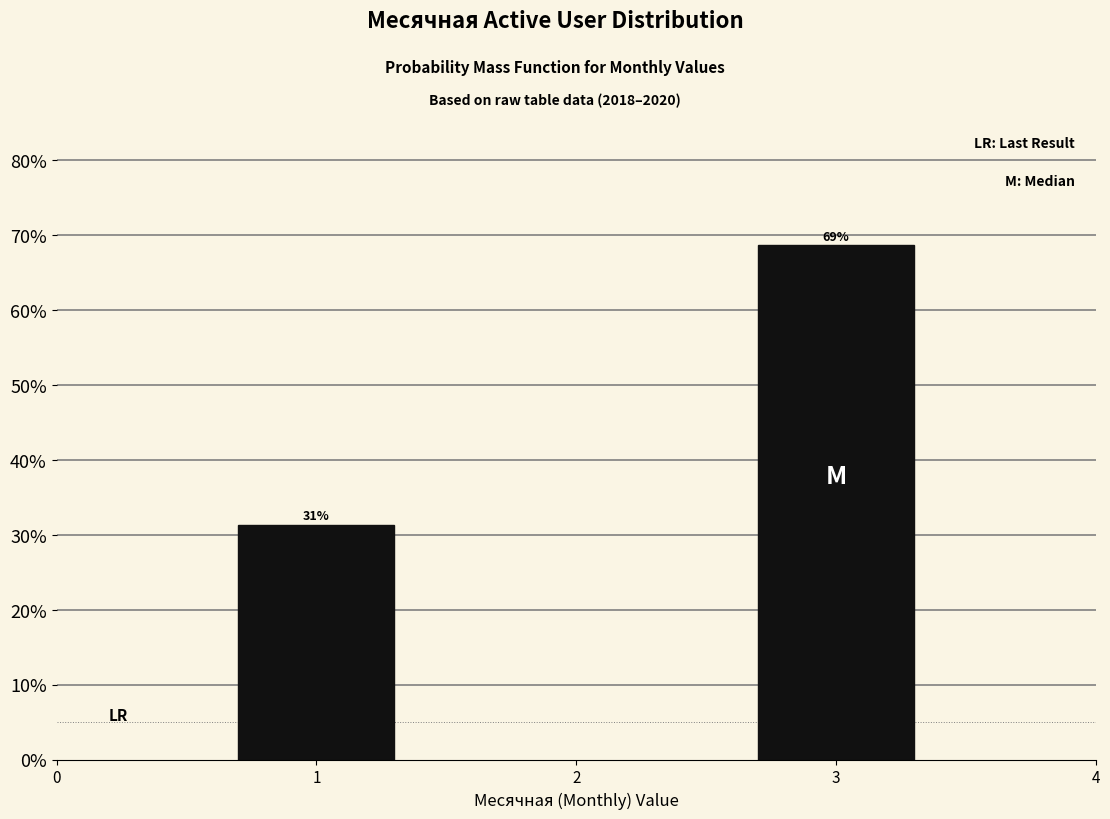

Where does the data first go above 68?

3